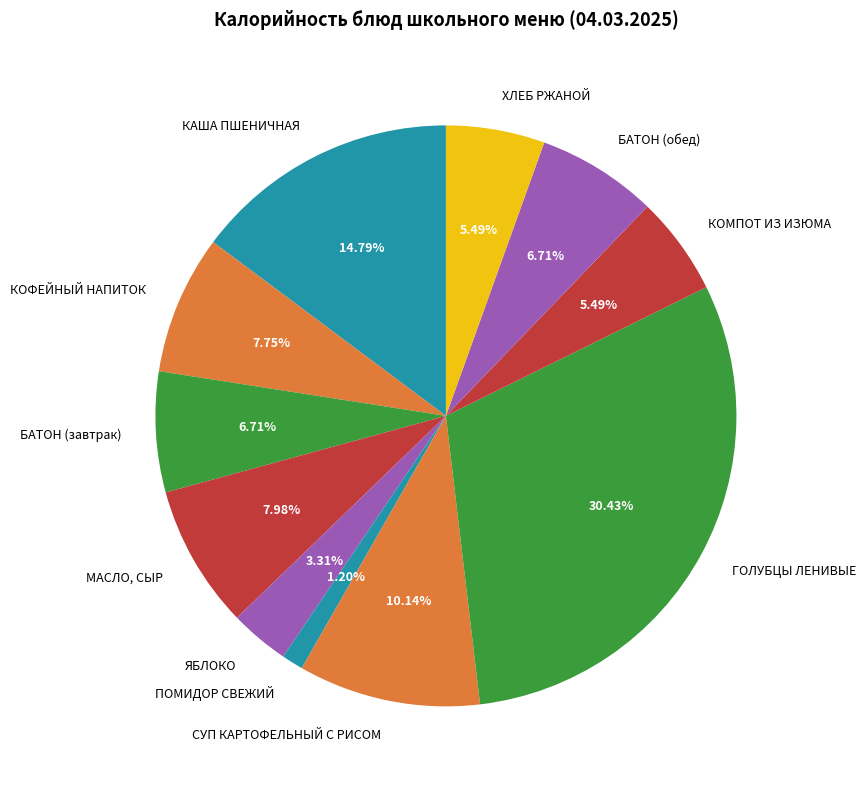

Which slice is the largest?

ГОЛУБЦЫ ЛЕНИВЫЕ